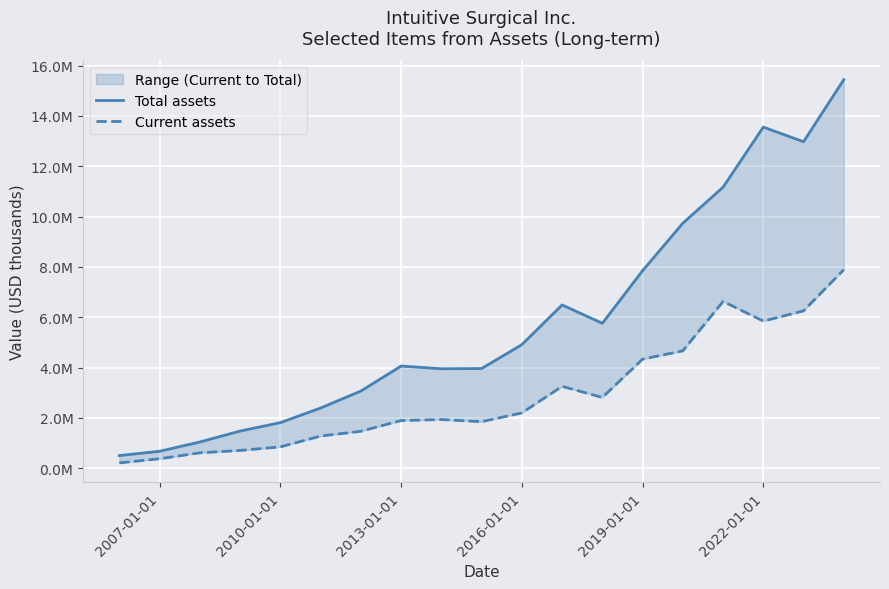

How many interior local peaks does the Current assets series have?

3